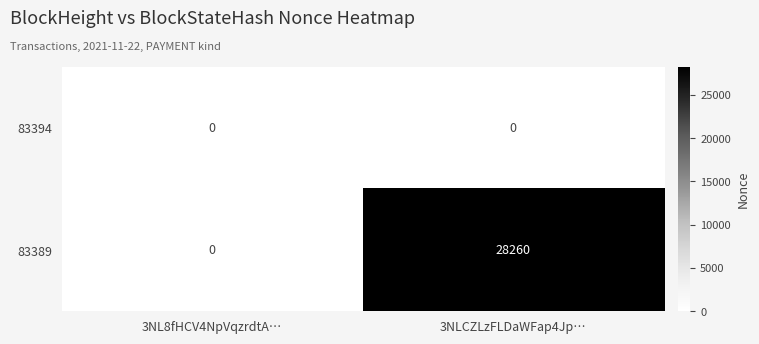

What is the spread (max minus min) of values at 3NLCZLzFLDaWFap4Jp…?

28260